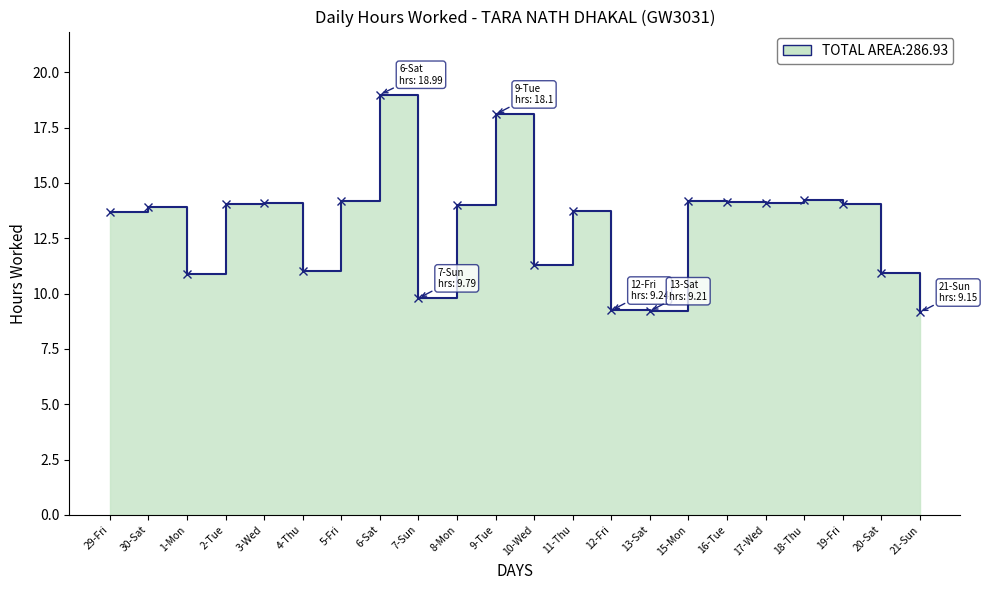

What is the label of the 16th point from the right?

5-Fri